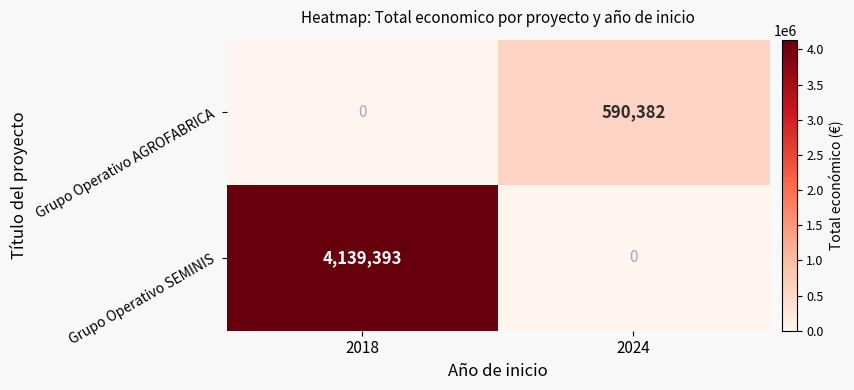

What is the difference between the highest and lowest values at 2018?

4139393